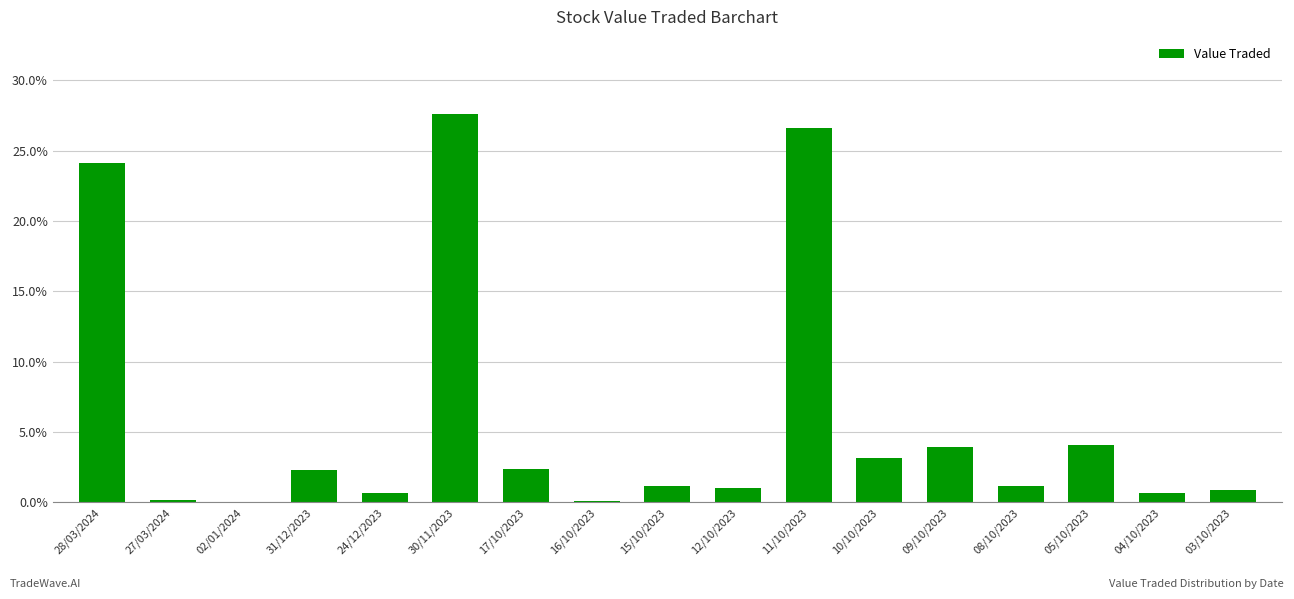

What is the sum of all values?

1.0